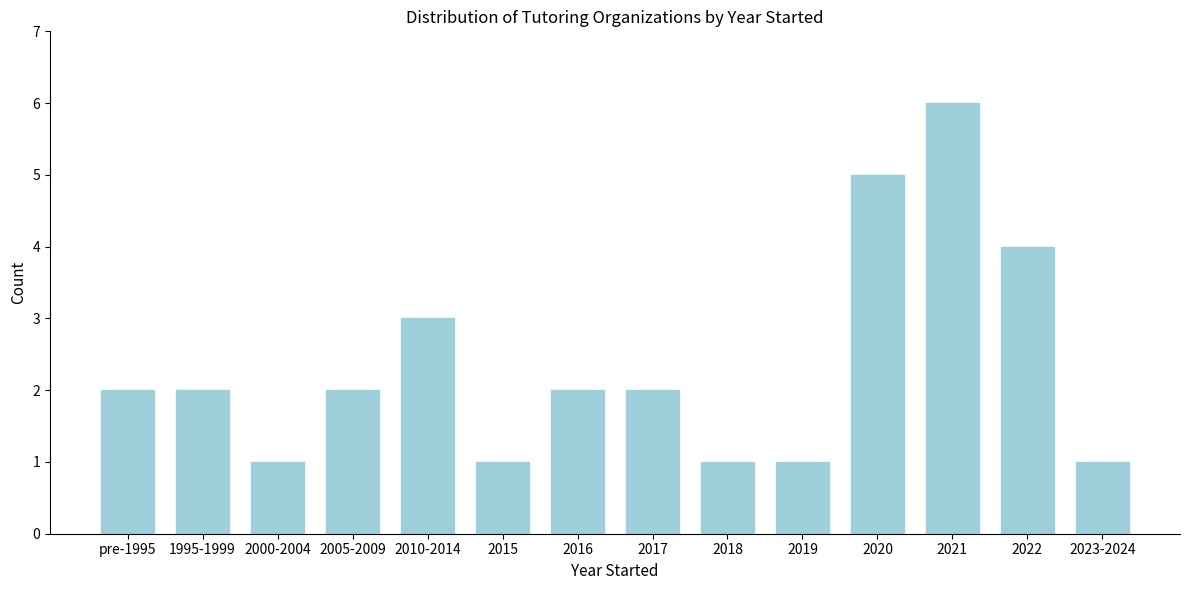

Reading left to right, transcribe all the data shown in this chart.

2	2	1	2	3	1	2	2	1	1	5	6	4	1